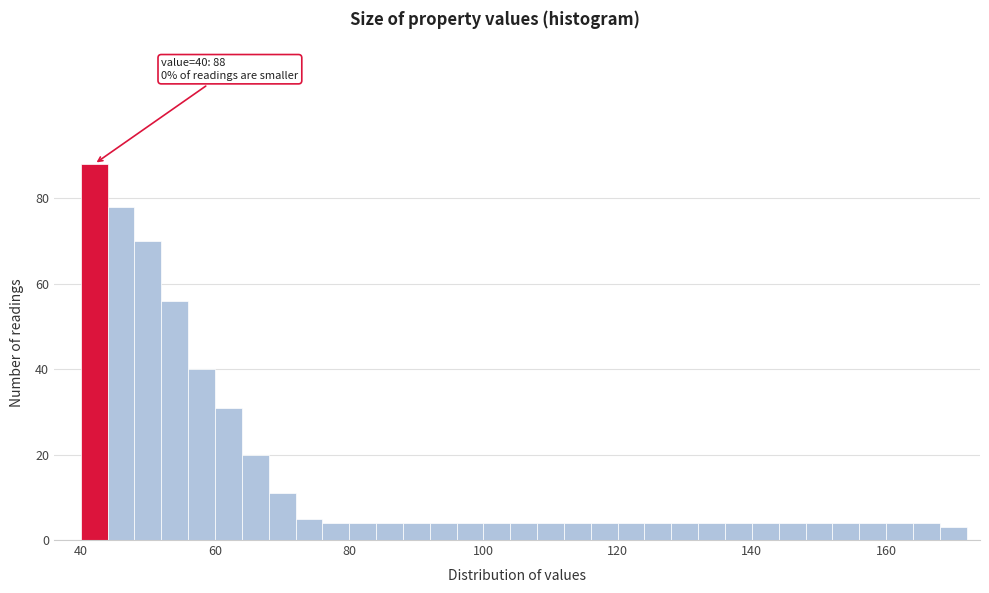

Read against the x-axis, roughly where is the centre of the tallest bar?

42